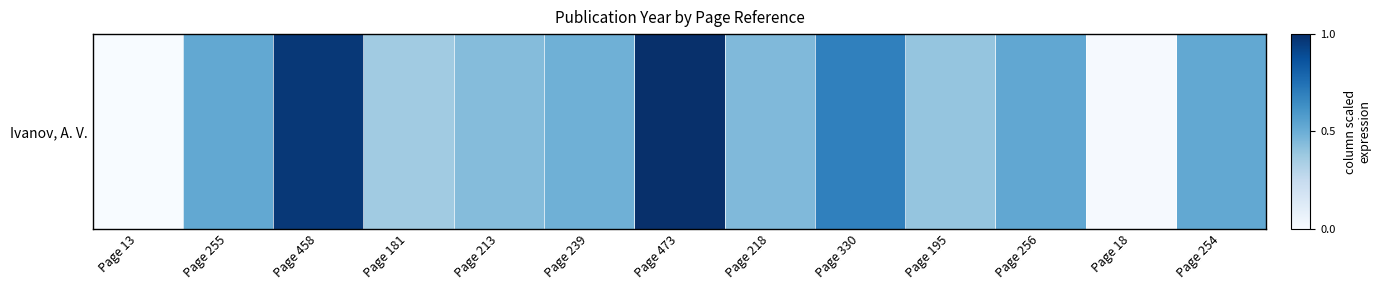

Reading right to left, what are all the values shown in this chart?

0.5	0.0	0.5	0.4	0.7	0.4	1.0	0.5	0.4	0.4	1.0	0.5	0.0